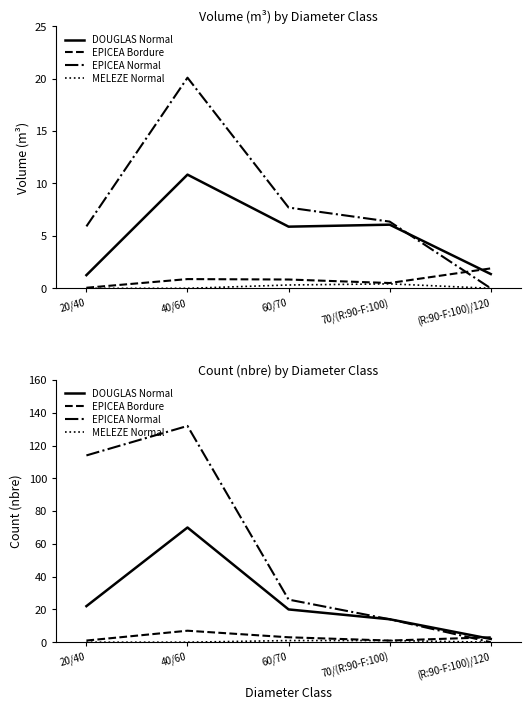

Reading right to left, extract all data points from this chart.

DOUGLAS Normal: (R:90-F:100)/120=2	70/(R:90-F:100)=14	60/70=20	40/60=70	20/40=22
EPICEA Bordure: (R:90-F:100)/120=3	70/(R:90-F:100)=1	60/70=3	40/60=7	20/40=1
EPICEA Normal: (R:90-F:100)/120=0	70/(R:90-F:100)=14	60/70=26	40/60=132	20/40=114
MELEZE Normal: (R:90-F:100)/120=0	70/(R:90-F:100)=1	60/70=1	40/60=0	20/40=0